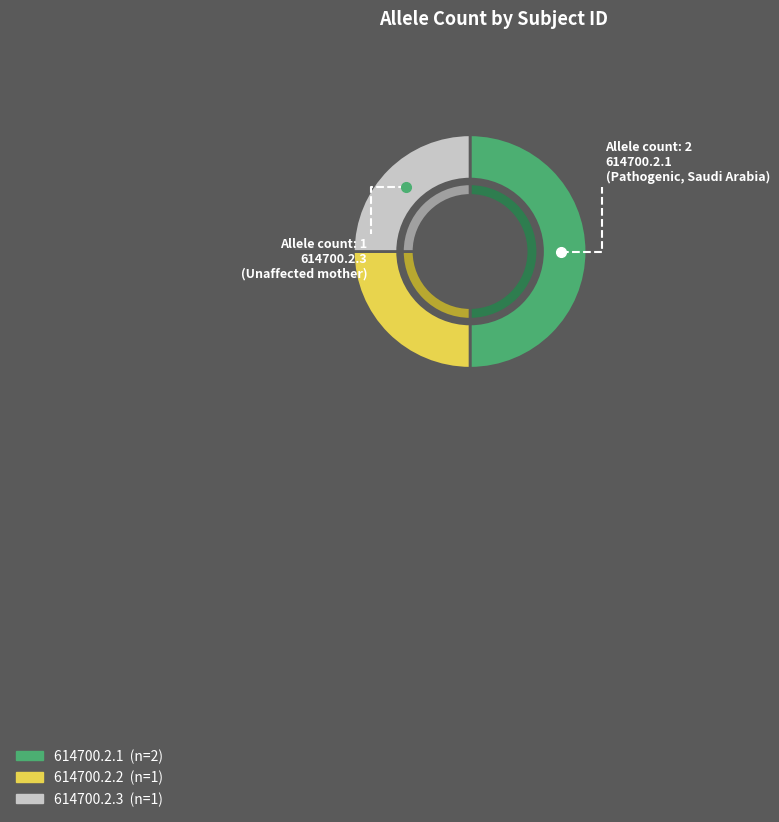

How many segments does this pie chart have?

3